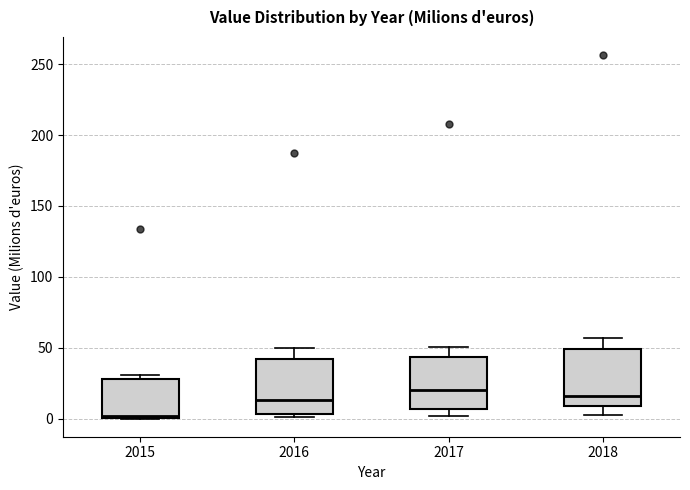

Which box has the lowest median line?

2015